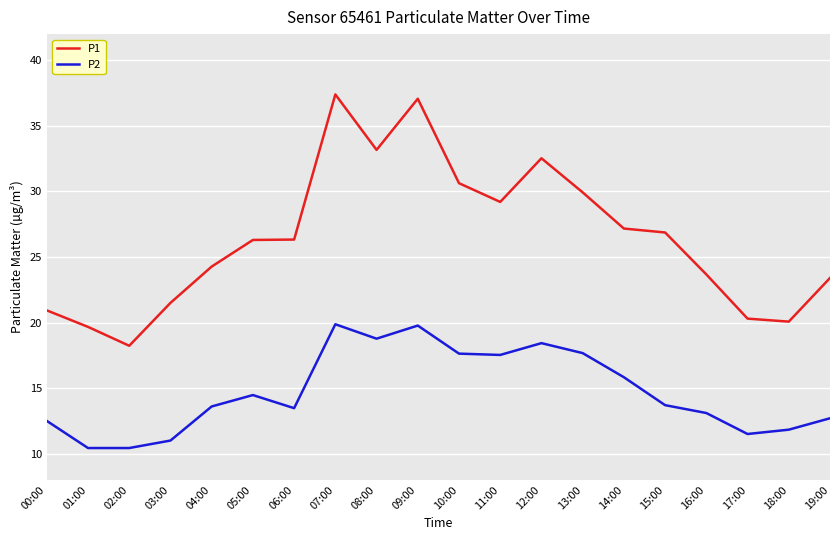

What is the minimum value for P2?

10.4